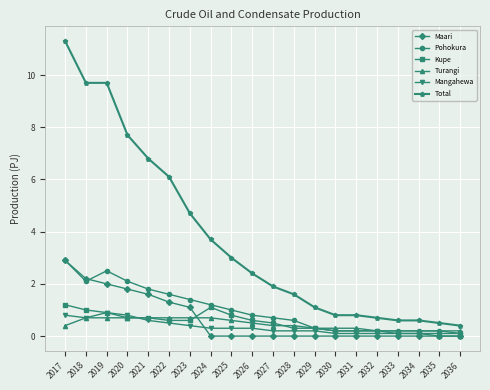

What is the difference between the second highest and minimum values in the Mangahewa series?

0.7